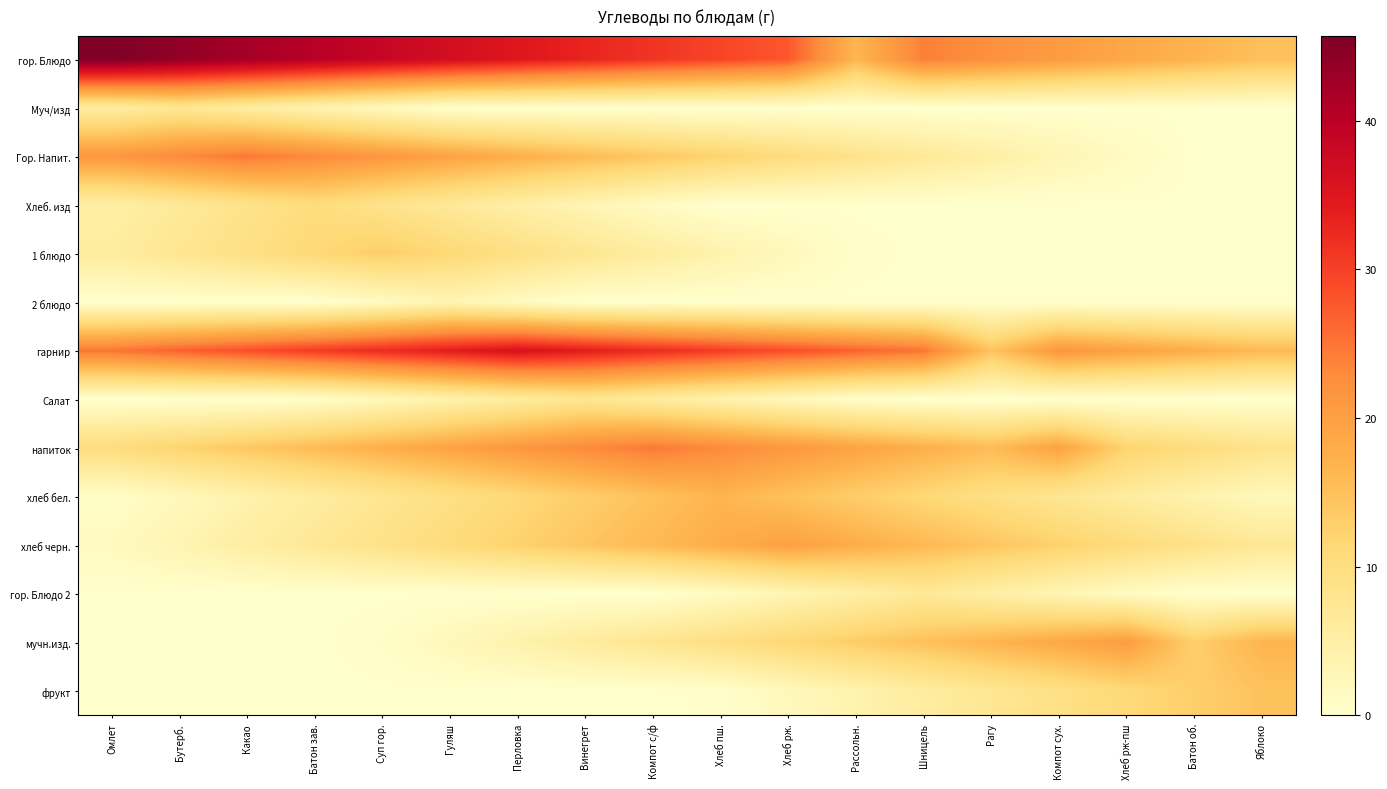

At Хлеб рж-пш, list the series in order from largest to smallest.

мучн.изд., гарнир, гор. Блюдо, напиток, фрукт, хлеб черн., хлеб бел., гор. Блюдо 2, Гор. Напит., Муч/изд, Хлеб. изд, 1 блюдо, 2 блюдо, Салат